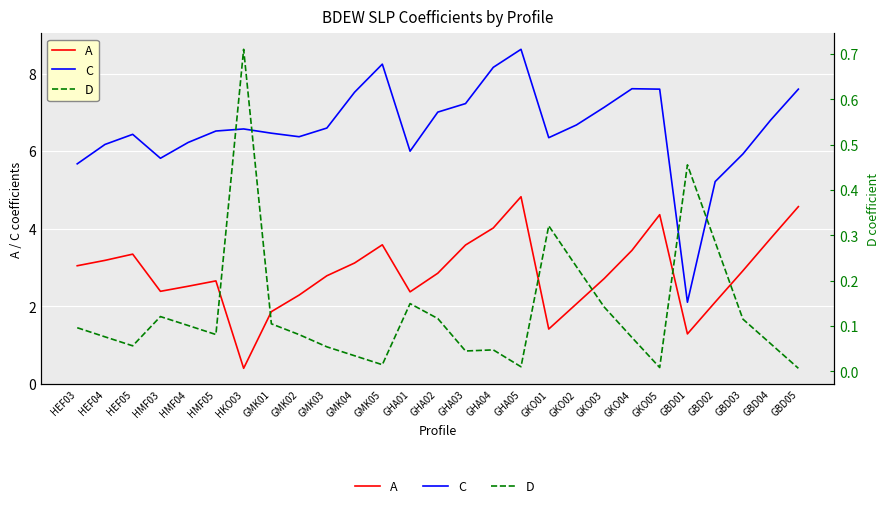

Between GMK03 and GHA04, which series saw the biggest shift?

C